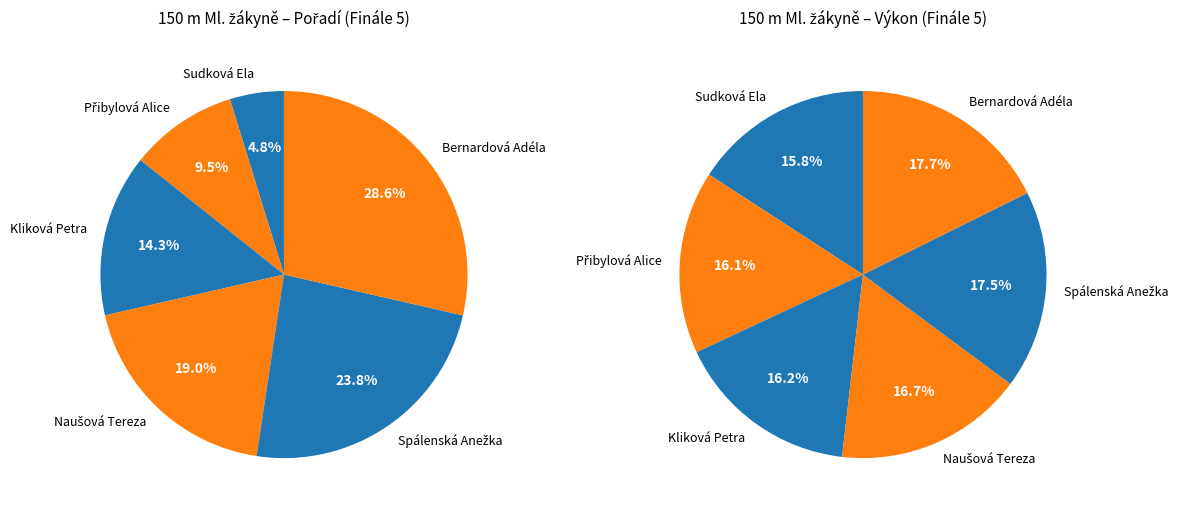

To the nearest percent, what is the average slice percentage?

17%